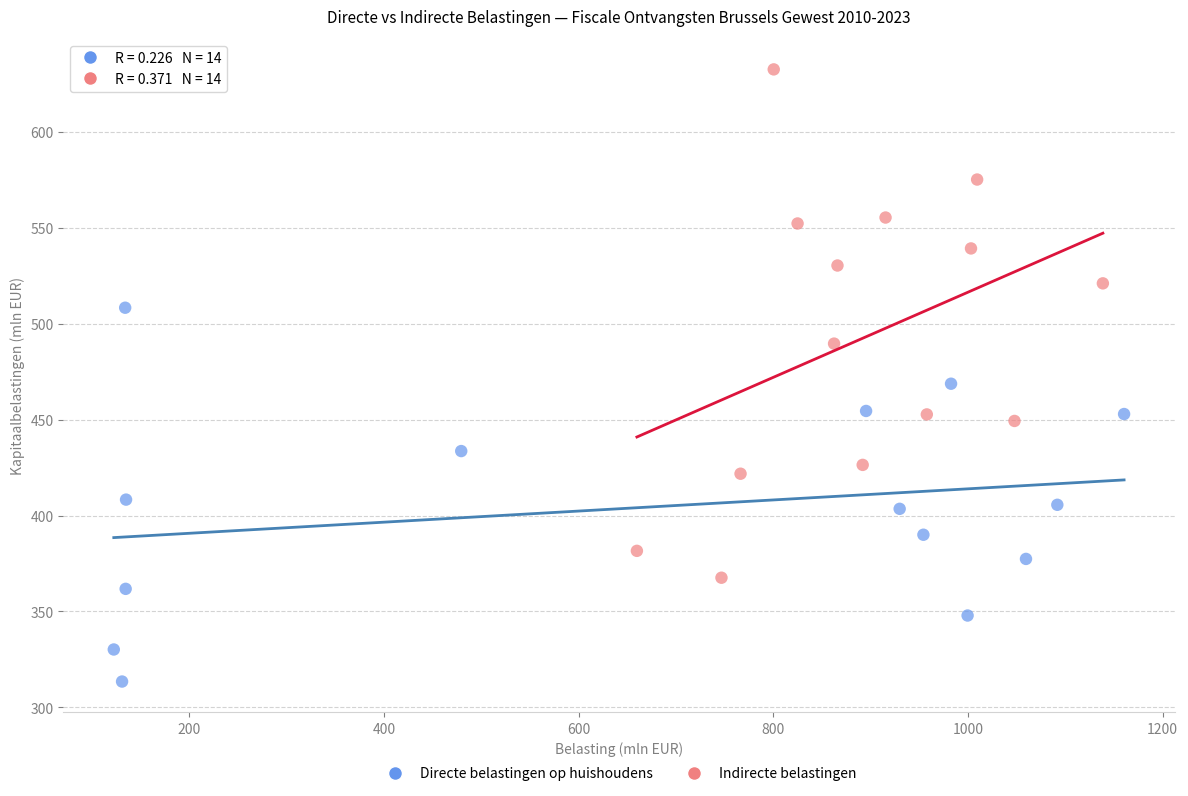

What are all the series names shown in the legend?

Directe belastingen op huishoudens, Indirecte belastingen